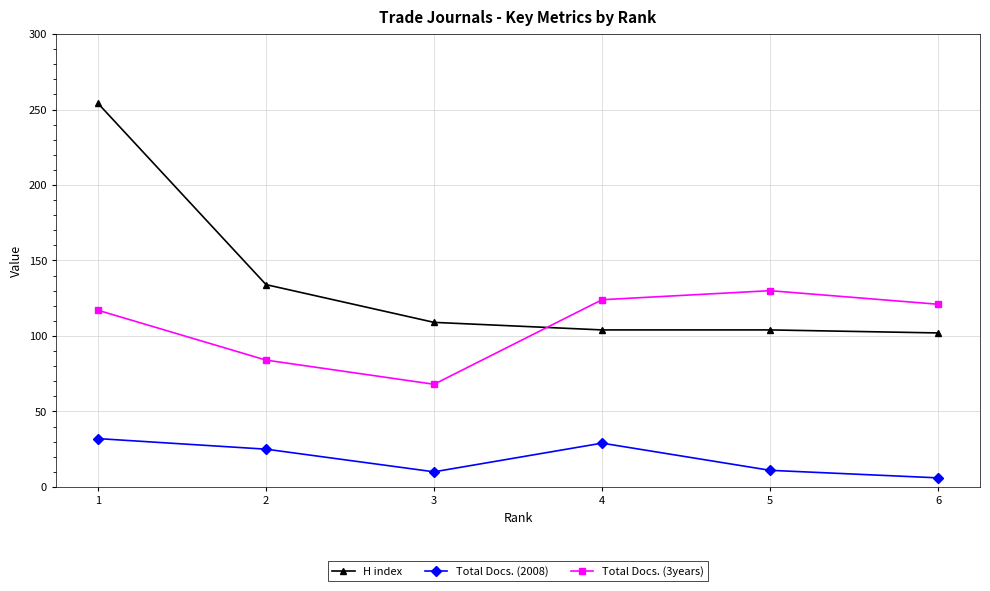

What is the sum of all Total Docs. (2008) values?

113